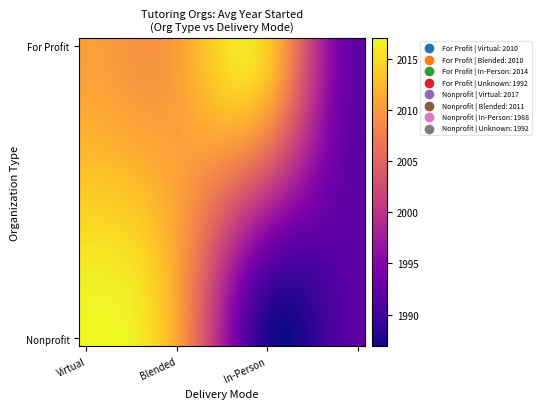

Count the number of categories in the chart.

20